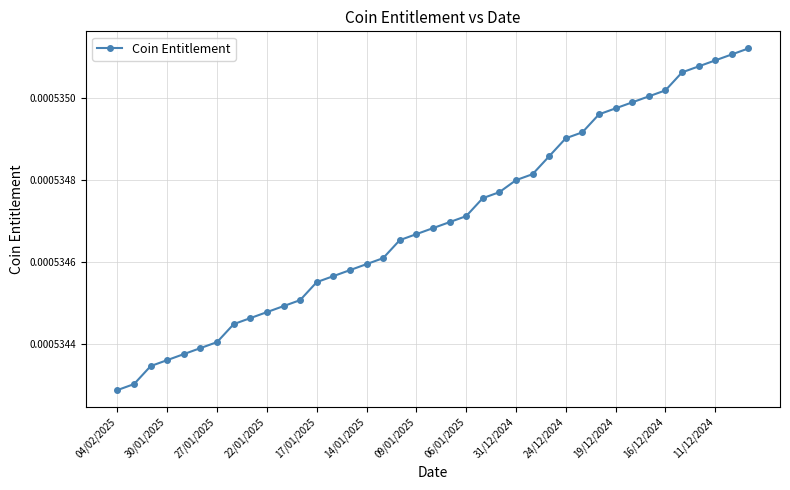

Count the values in the range 0 to 1.

39